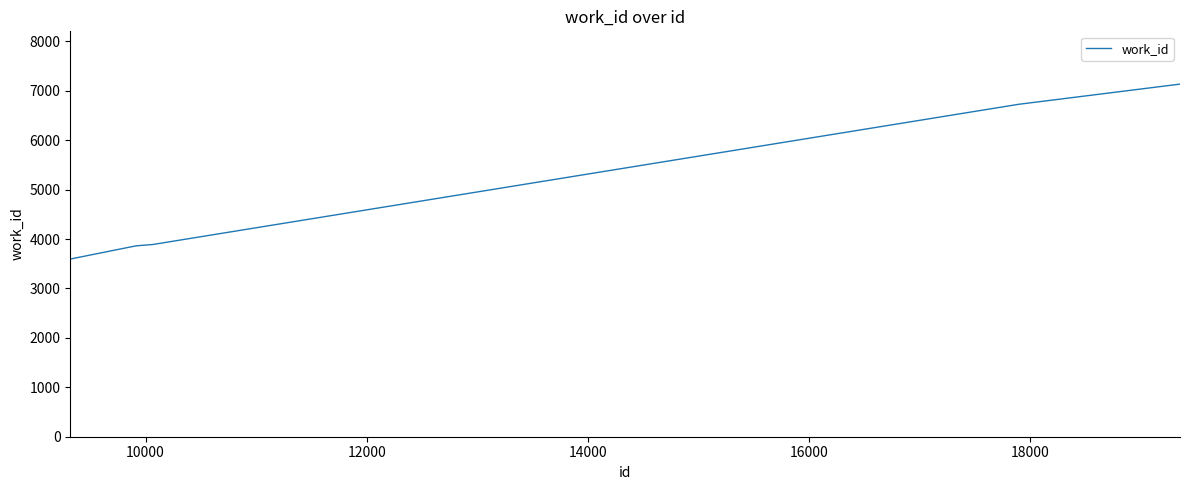

What is the smallest value displayed?

3596